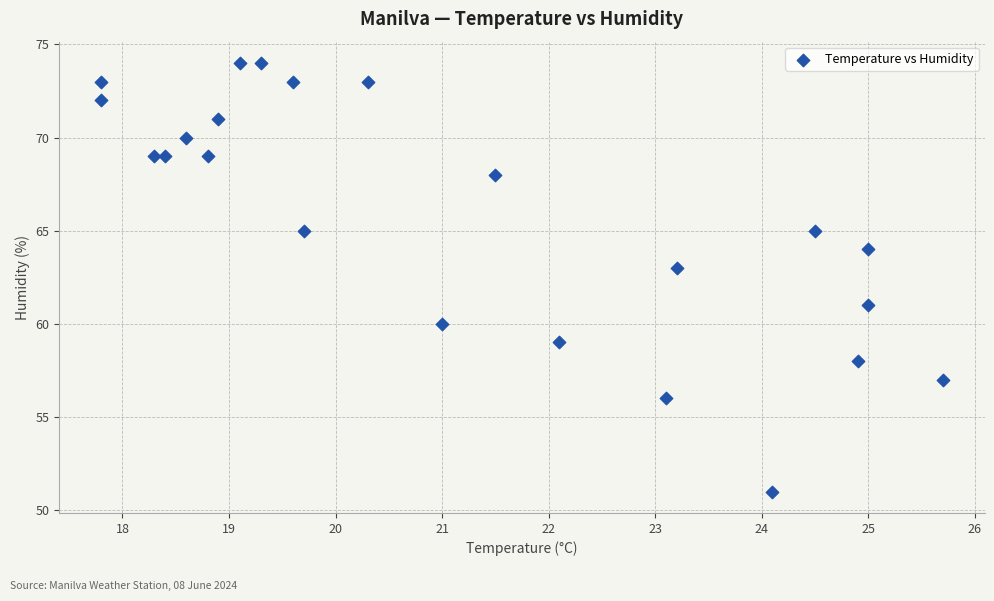

What is the range of Y values (max minus min)?

23